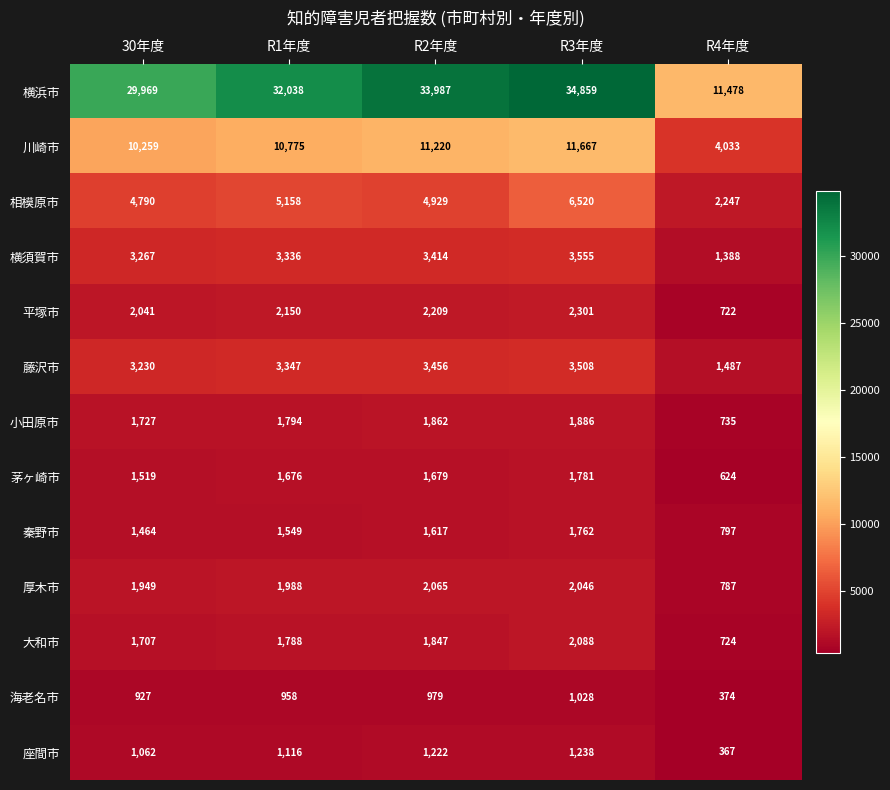

What is the total value across all series at R2年度?

70486